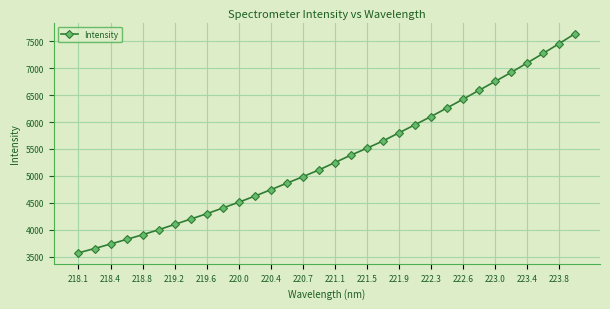

What is the value of the 27th point from the left?

6754.8